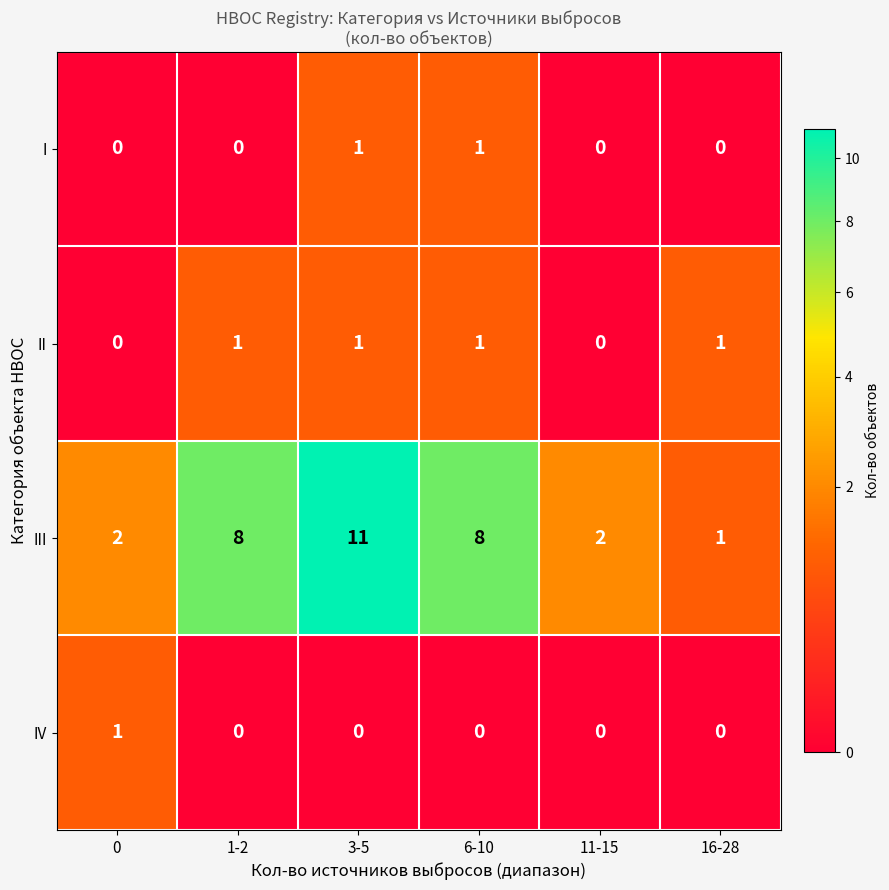

How many categories are shown in the chart?

6